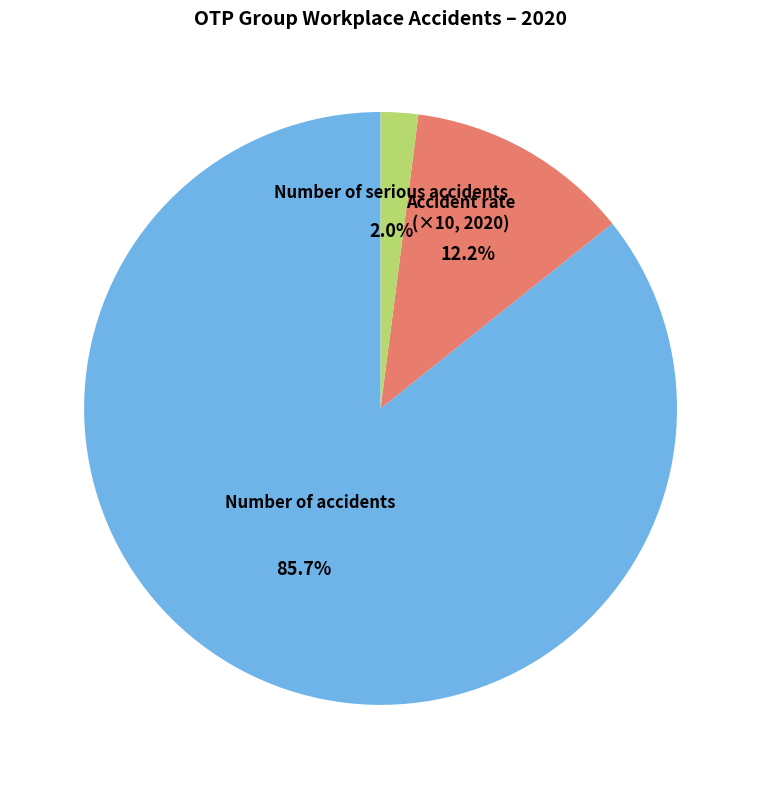

Do Number of serious accidents and Accident rate (×10, 2020) together represent more than half of the pie?

No